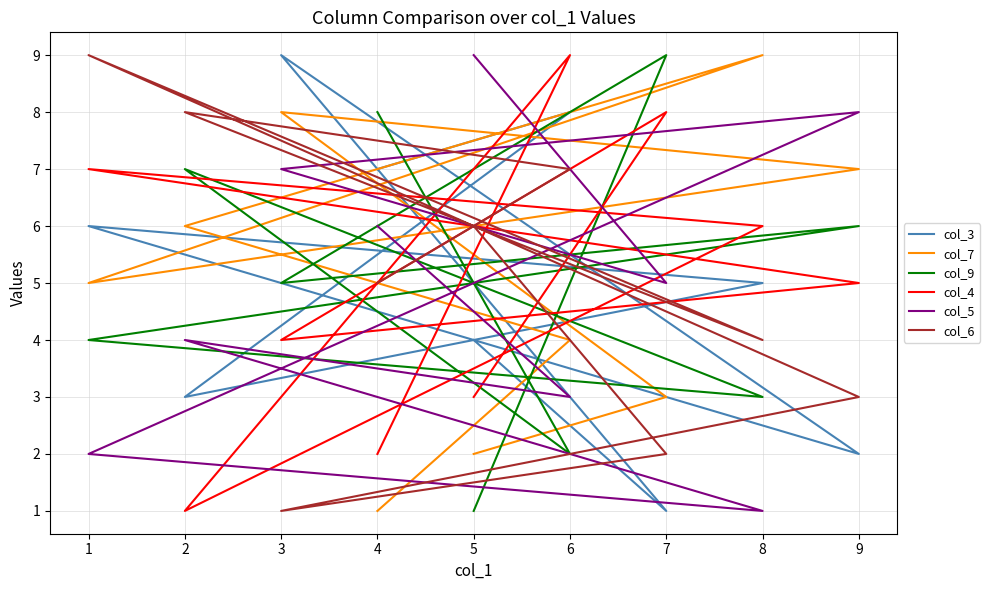

What is the sum of all col_5 values?

45